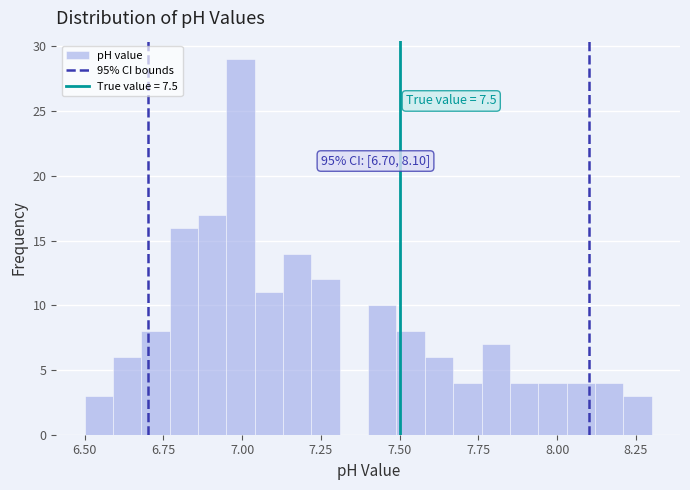

Read against the x-axis, roughly where is the centre of the tallest bar?

7.00